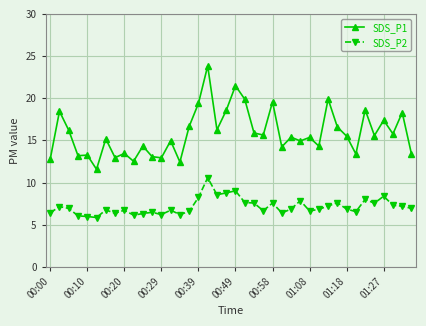

How many categories are shown in the chart?

40